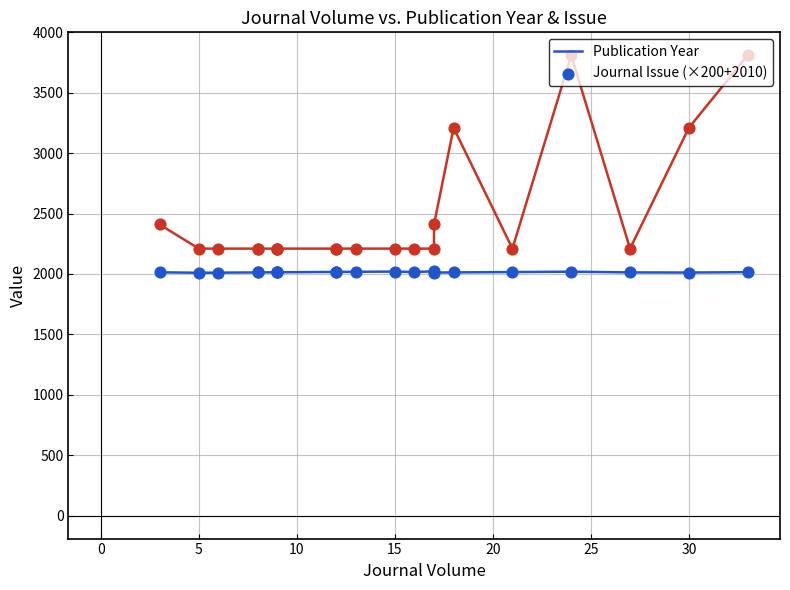

Which series contains the highest Y value?

Journal Issue (×200+2010)